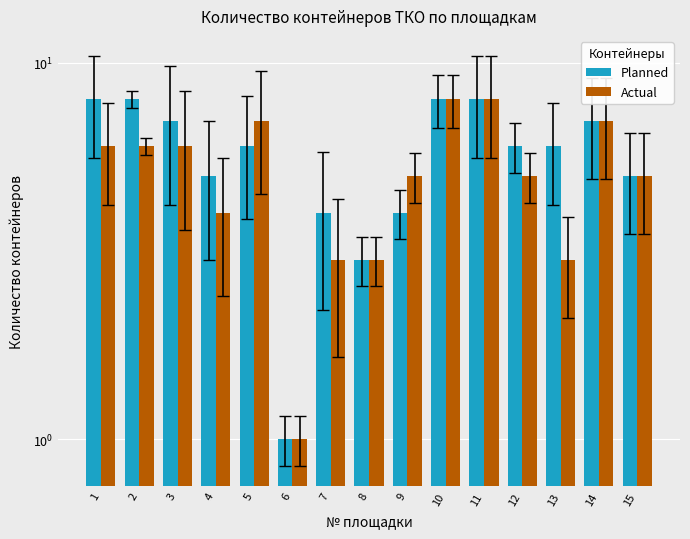

What value does the Planned series have at 8?

3